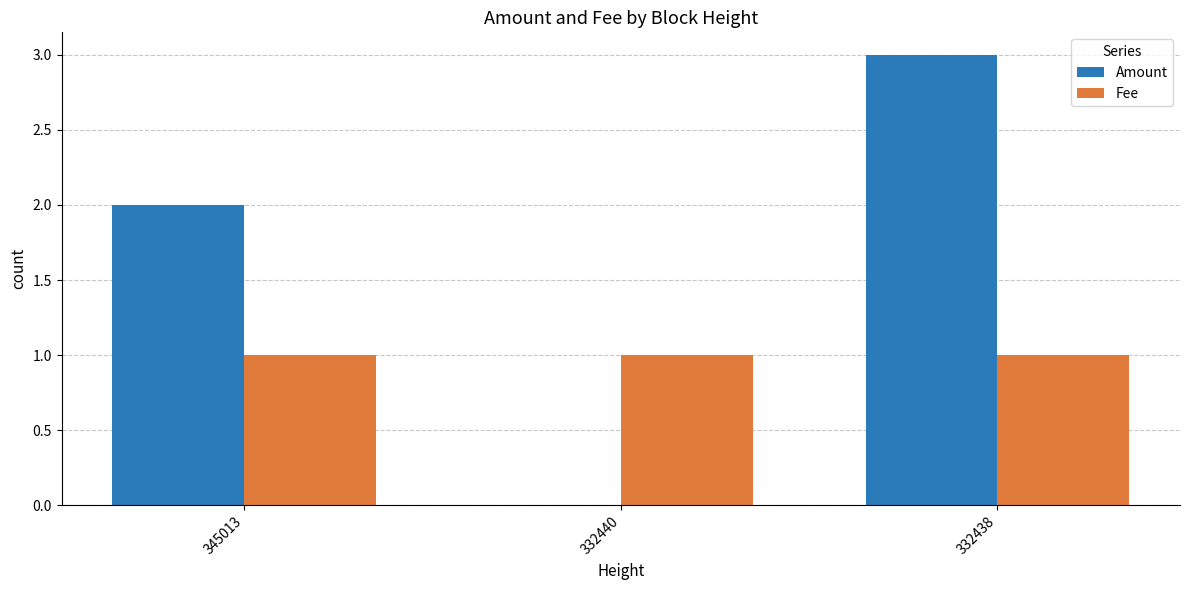

Reading left to right, what are all the values shown in this chart?

Amount: 345013=2.0	332440=0.0	332438=3.0
Fee: 345013=1.0	332440=1.0	332438=1.0